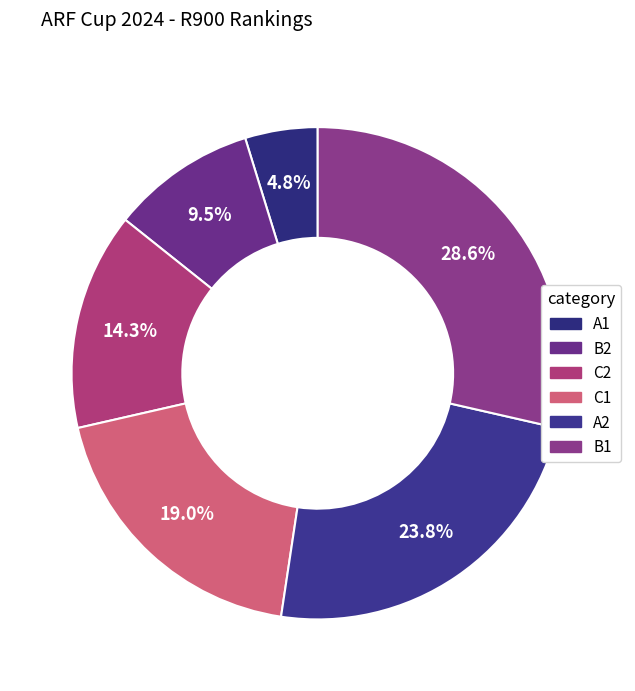

Does B1 account for over 50% of the chart?

No